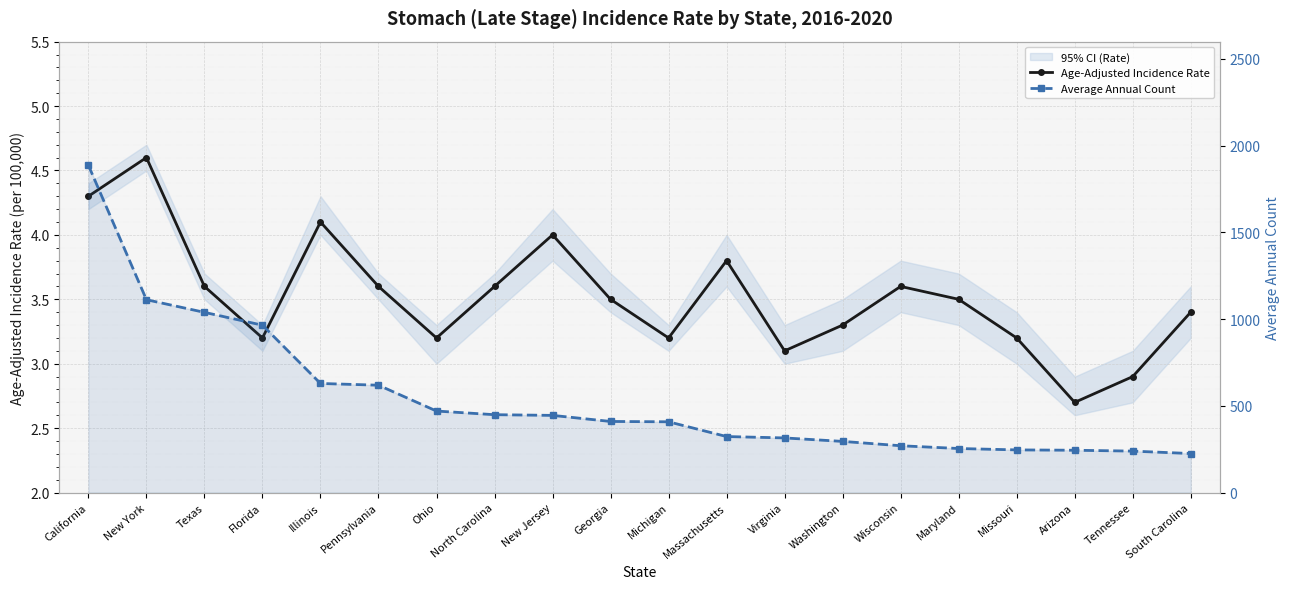

What is the difference between the Average Annual Count values at California and New Jersey?

1442.0